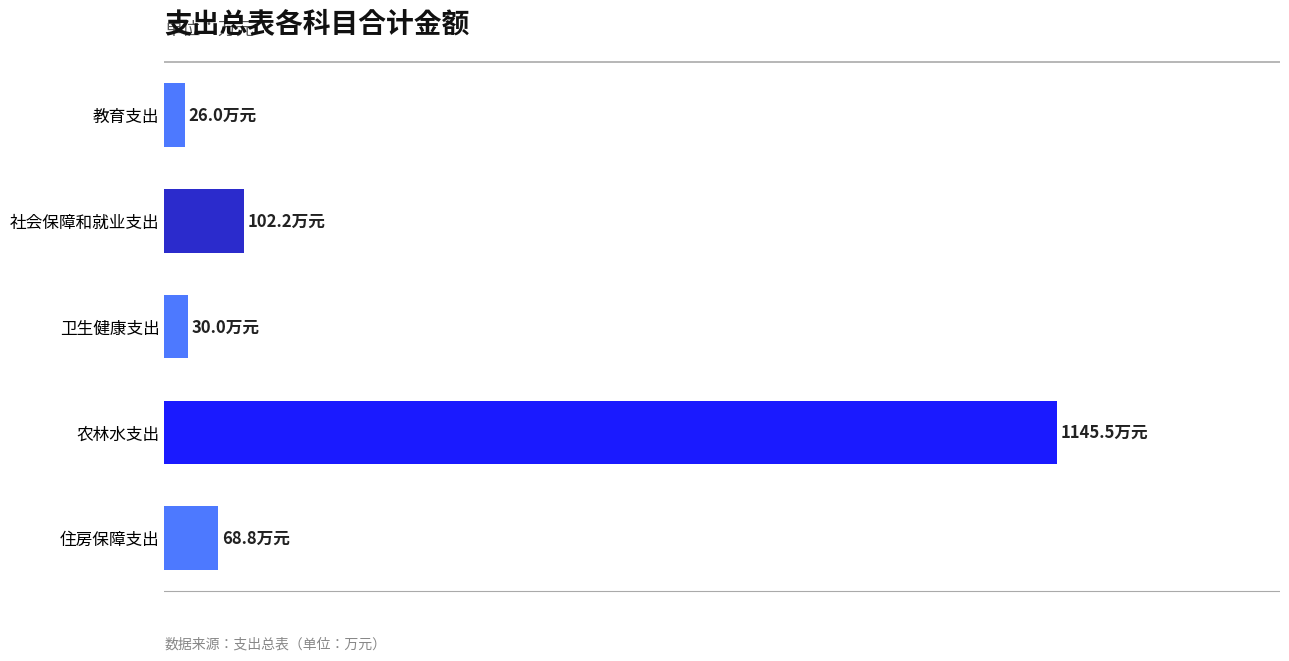

Does the chart contain any negative values?

No